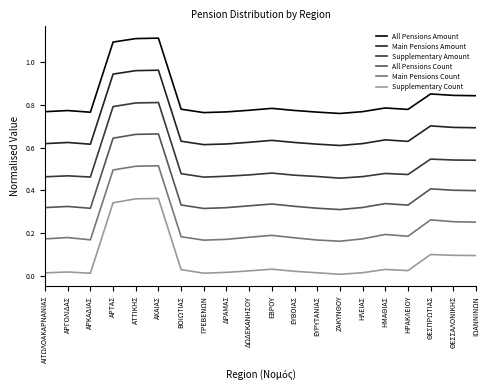

Which series has the largest total across all categories?

All Pensions Amount